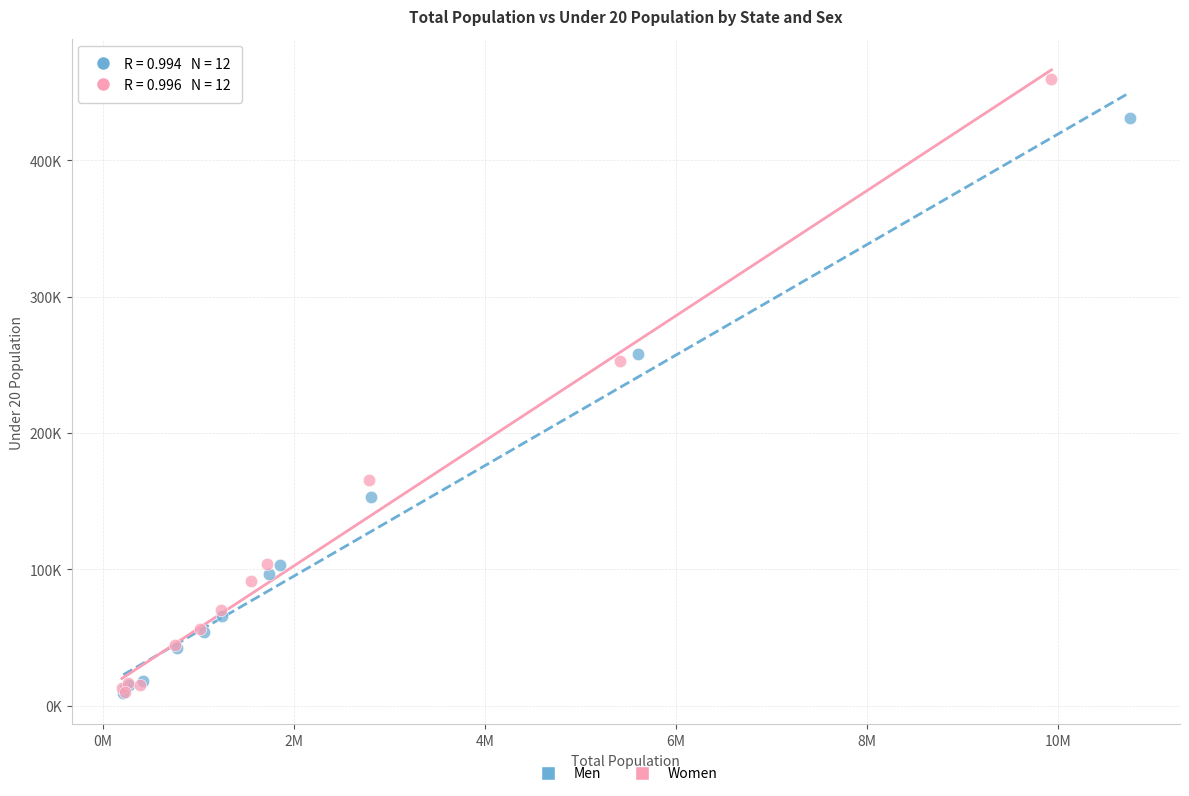

Which series has the widest spread of Y values?

Women